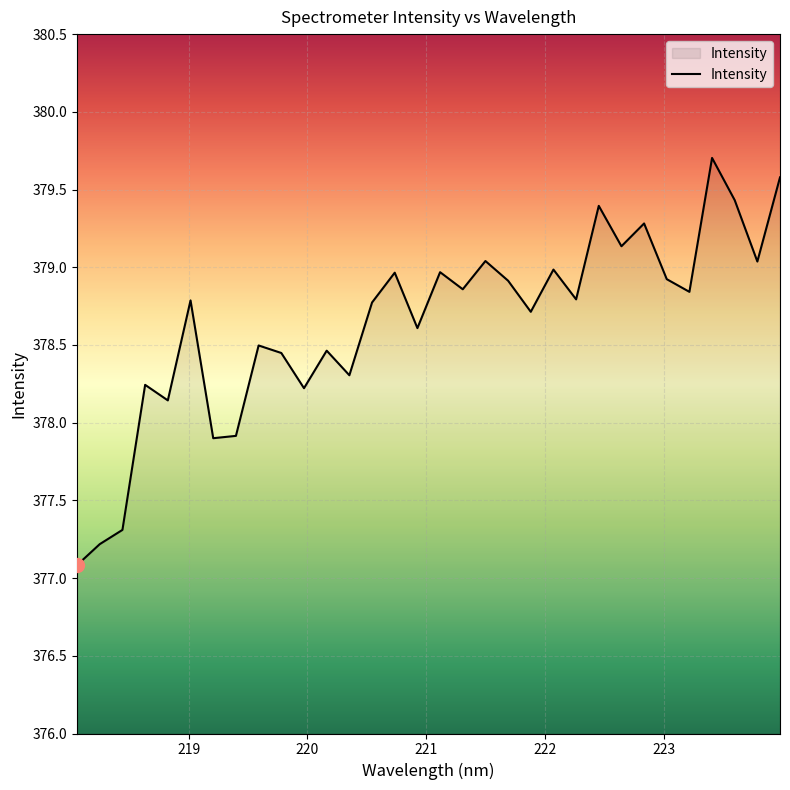

What is the smallest value displayed?

377.1